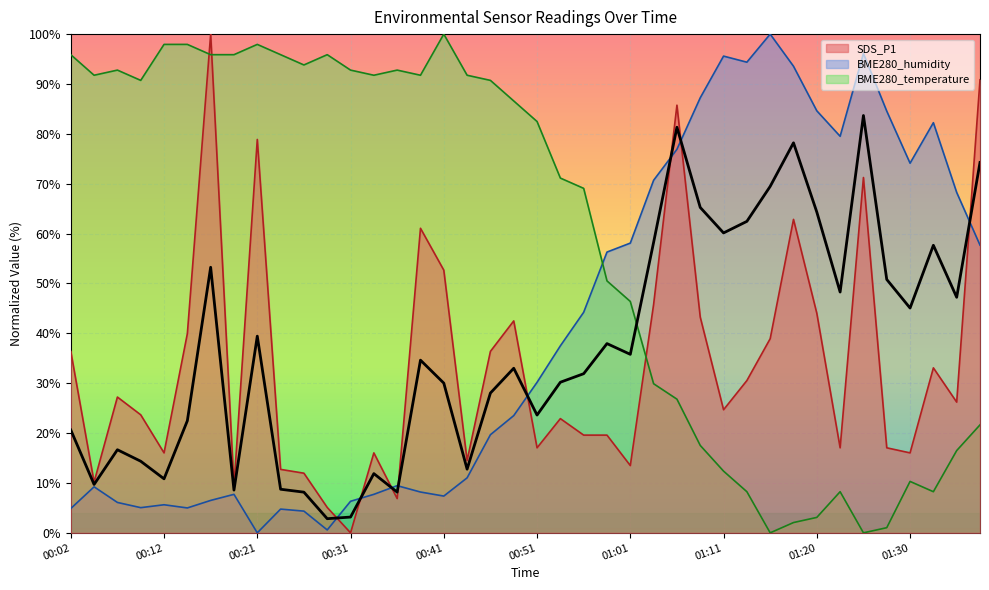

Reading left to right, what are all the values shown in this chart?

SDS_P1: 00:02=36.4	00:04=10.2	00:07=27.2	00:09=23.7	00:12=16.0	00:14=39.9	00:16=100.0	00:19=9.4	00:21=78.9	00:24=12.7	00:26=12.0	00:29=5.1	00:31=0.0	00:34=16.0	00:36=6.9	00:38=61.1	00:41=52.7	00:43=14.5	00:46=36.4	00:48=42.5	00:51=17.0	00:53=22.9	00:56=19.6	00:58=19.6	01:01=13.5	01:03=45.8	01:06=85.8	01:08=43.3	01:11=24.7	01:13=30.5	01:15=38.9	01:18=62.8	01:20=44.0	01:23=17.0	01:25=71.2	01:28=17.0	01:30=16.0	01:33=33.1	01:35=26.2	01:37=90.8
BME280_humidity: 00:02=4.9	00:04=9.2	00:07=6.1	00:09=5.0	00:12=5.6	00:14=5.0	00:16=6.5	00:19=7.7	00:21=0.0	00:24=4.8	00:26=4.4	00:29=0.6	00:31=6.3	00:34=7.7	00:36=9.5	00:38=8.2	00:41=7.4	00:43=11.0	00:46=19.7	00:48=23.5	00:51=30.2	00:53=37.5	00:56=44.2	00:58=56.3	01:01=58.1	01:03=70.7	01:06=76.9	01:08=87.2	01:11=95.6	01:13=94.4	01:15=100.0	01:18=93.6	01:20=84.6	01:23=79.5	01:25=96.1	01:28=84.6	01:30=74.1	01:33=82.2	01:35=68.3	01:37=57.7
BME280_temperature: 00:02=95.9	00:04=91.8	00:07=92.8	00:09=90.7	00:12=97.9	00:14=97.9	00:16=95.9	00:19=95.9	00:21=97.9	00:24=95.9	00:26=93.8	00:29=95.9	00:31=92.8	00:34=91.8	00:36=92.8	00:38=91.8	00:41=100.0	00:43=91.8	00:46=90.7	00:48=86.6	00:51=82.5	00:53=71.1	00:56=69.1	00:58=50.5	01:01=46.4	01:03=29.9	01:06=26.8	01:08=17.5	01:11=12.4	01:13=8.2	01:15=0.0	01:18=2.1	01:20=3.1	01:23=8.2	01:25=0.0	01:28=1.0	01:30=10.3	01:33=8.2	01:35=16.5	01:37=21.6